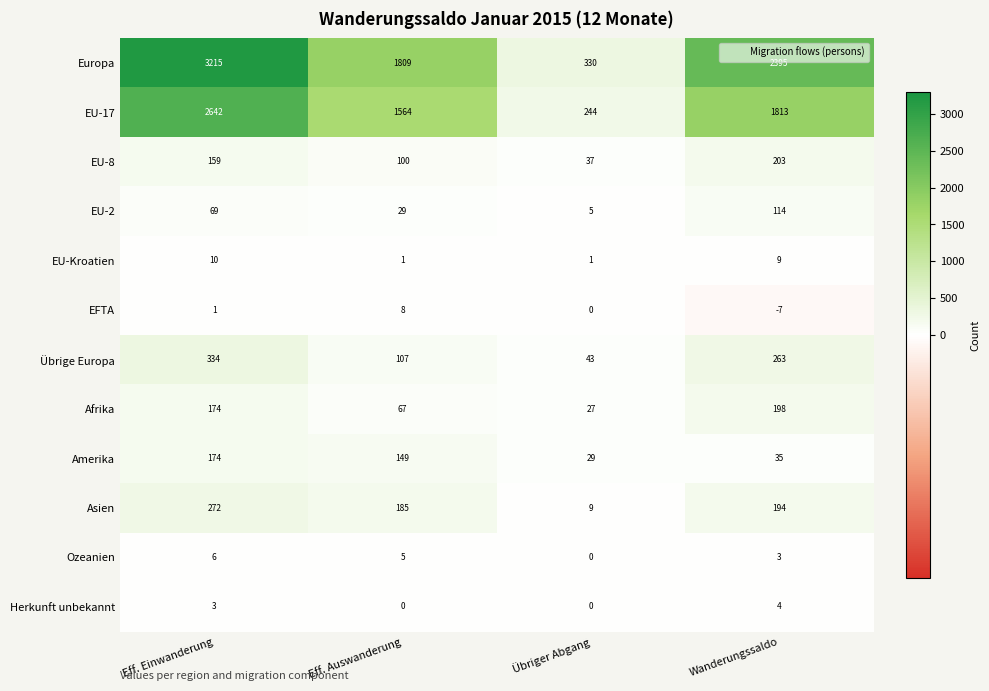

What is the difference between the maximum and minimum values in the Afrika series?

171